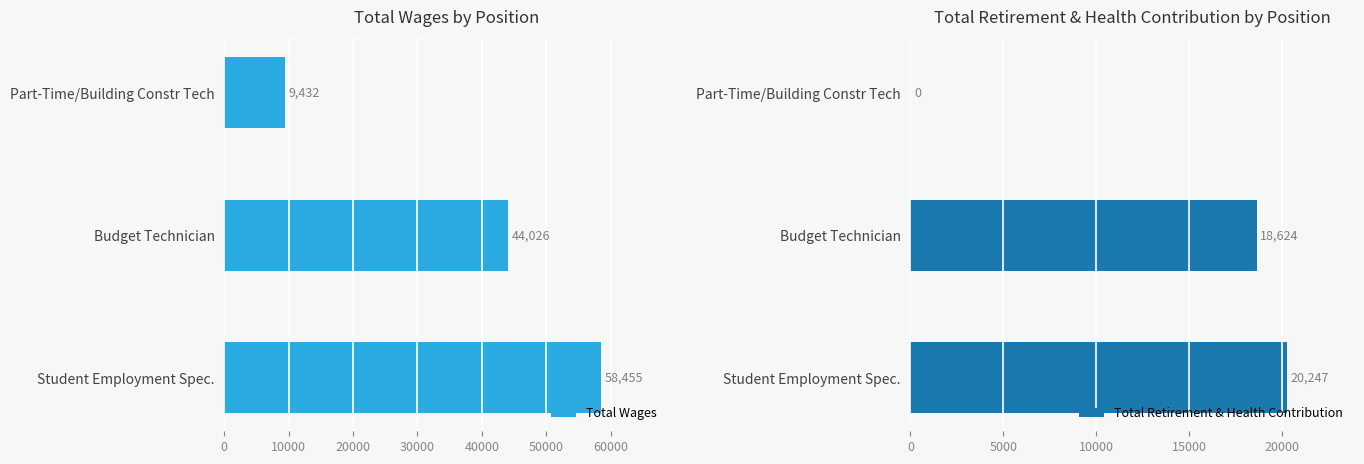

What is the greatest value displayed?

58455